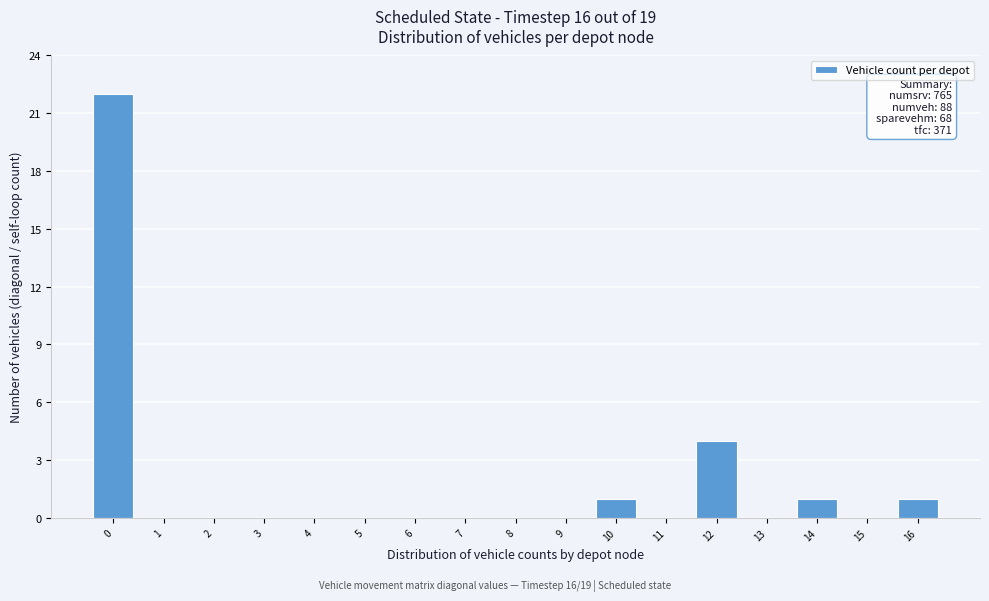

Over which range of the x-axis is the bar tallest?

-0.5 to 0.5